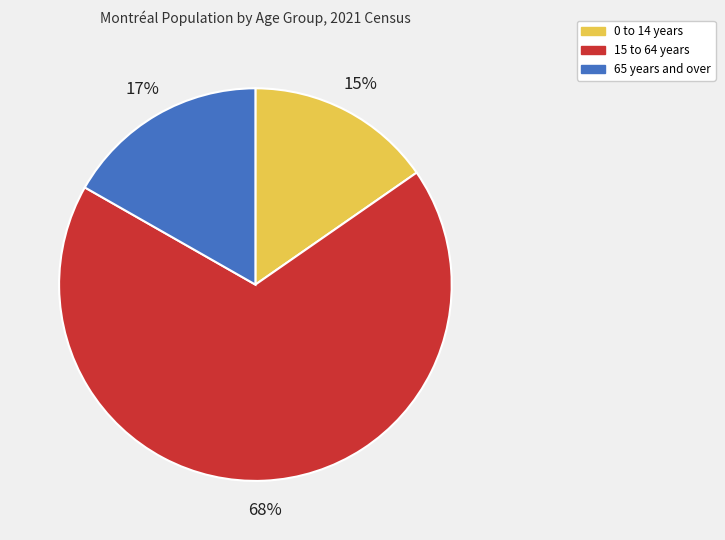

To the nearest percent, what is the average slice percentage?

33%